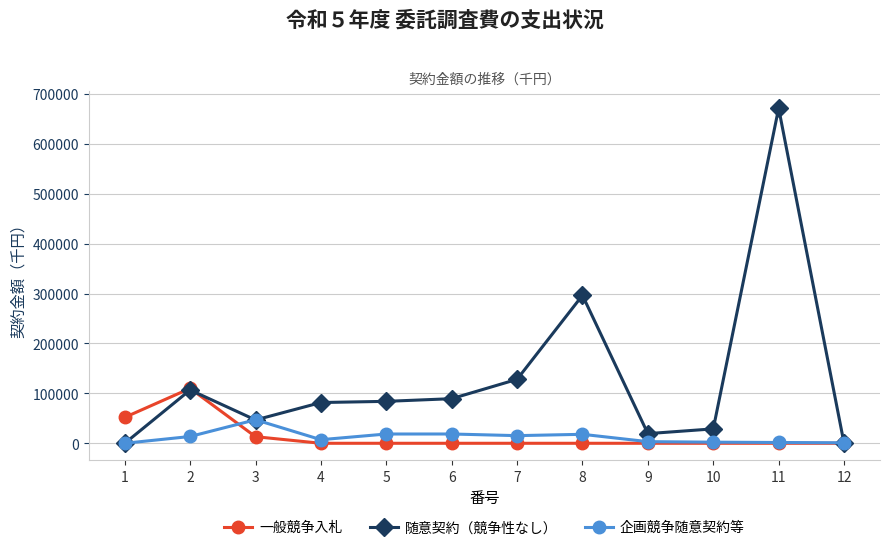

At how many categories does at least one series exceed 467087?

1